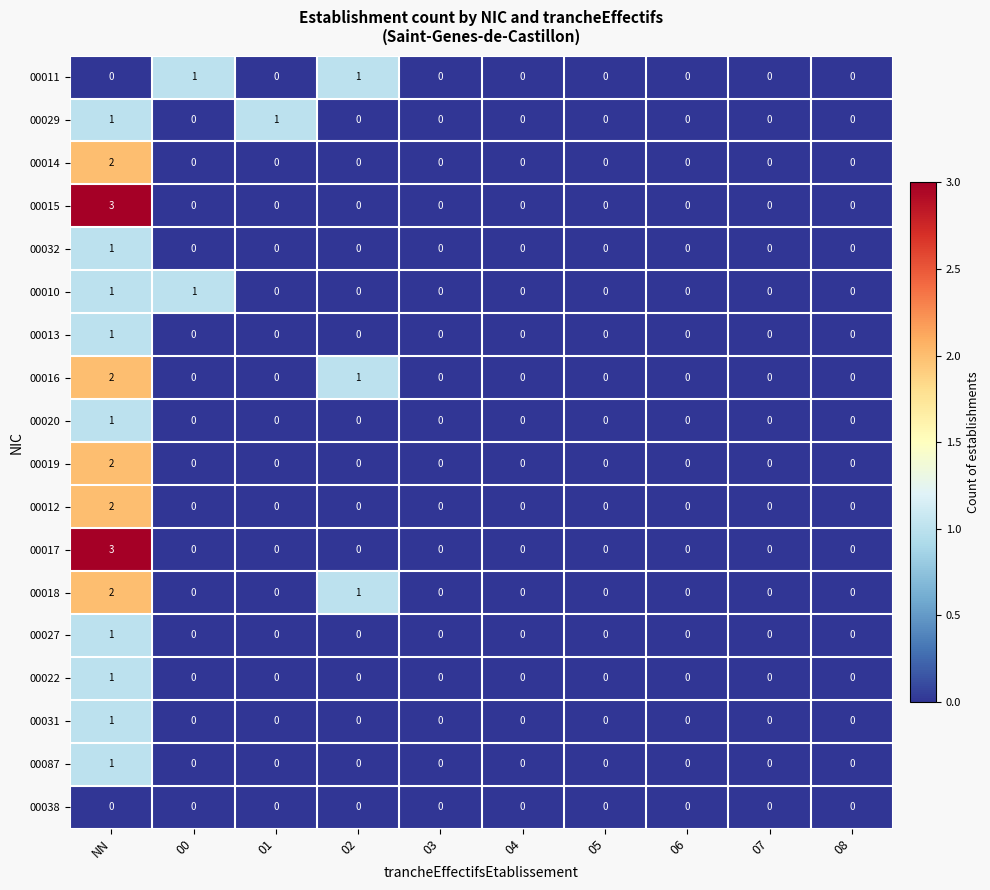

How many data points does each series have?

10